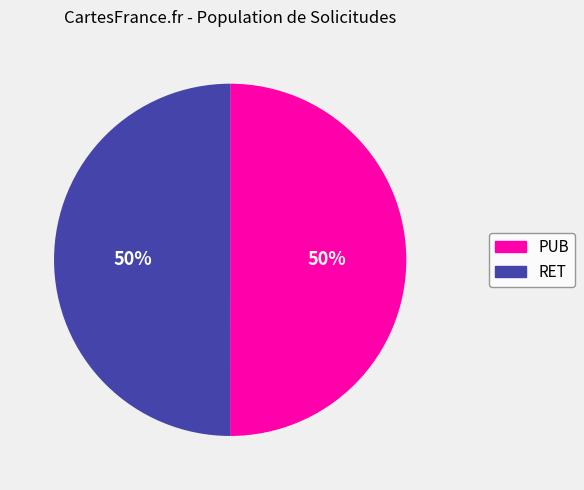

Approximately how many times larger is the value at PUB compared to RET?

1.0